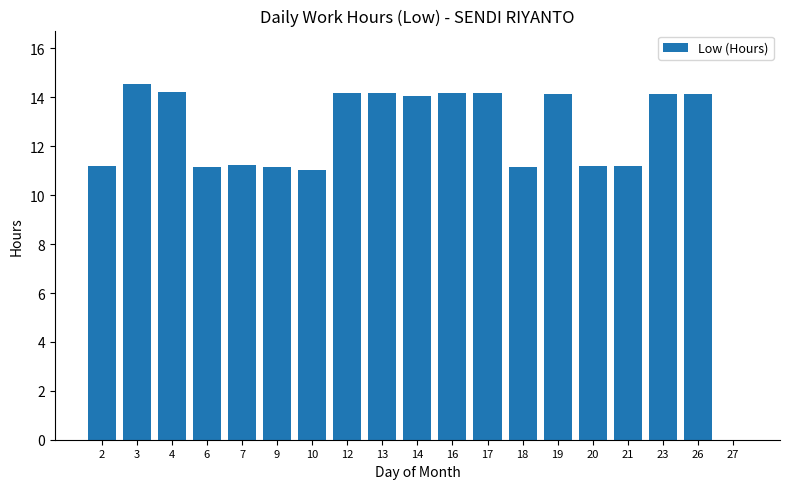

How many positive values are there?

18